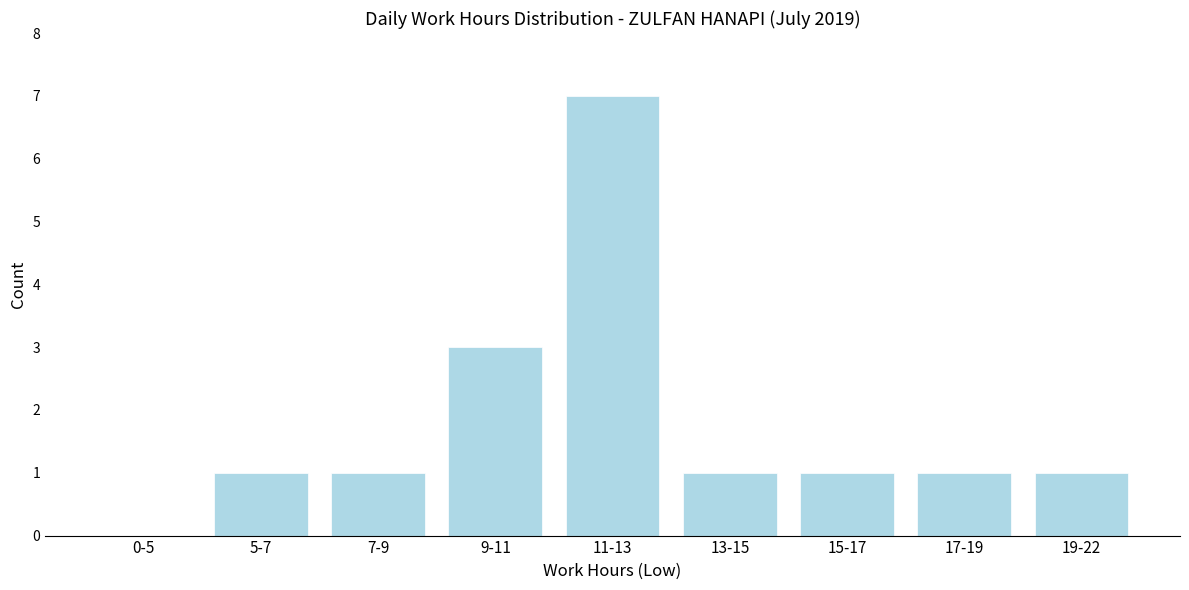

Reading left to right, transcribe all the data shown in this chart.

0-5=0	5-7=1	7-9=1	9-11=3	11-13=7	13-15=1	15-17=1	17-19=1	19-22=1